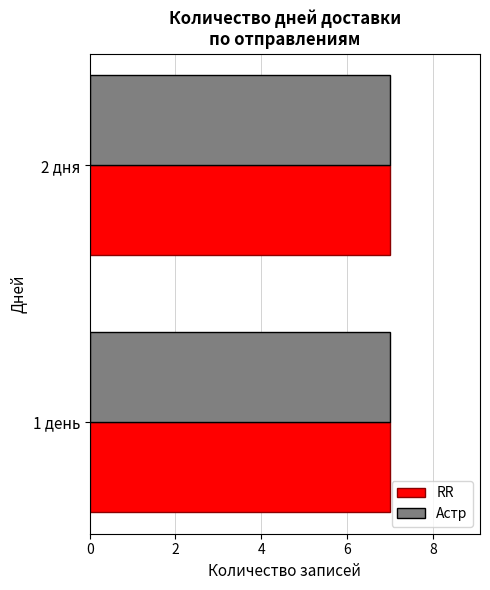

What are all the series names shown in the legend?

RR, Астр